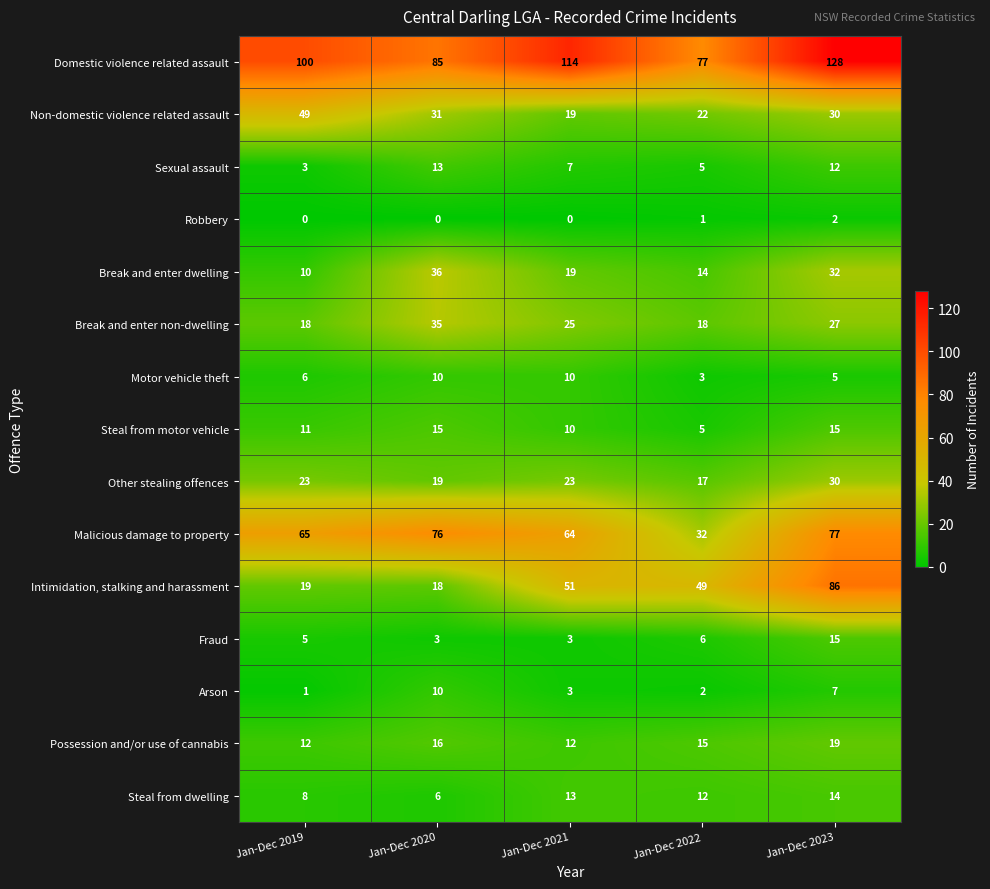

Count the number of categories in the chart.

5